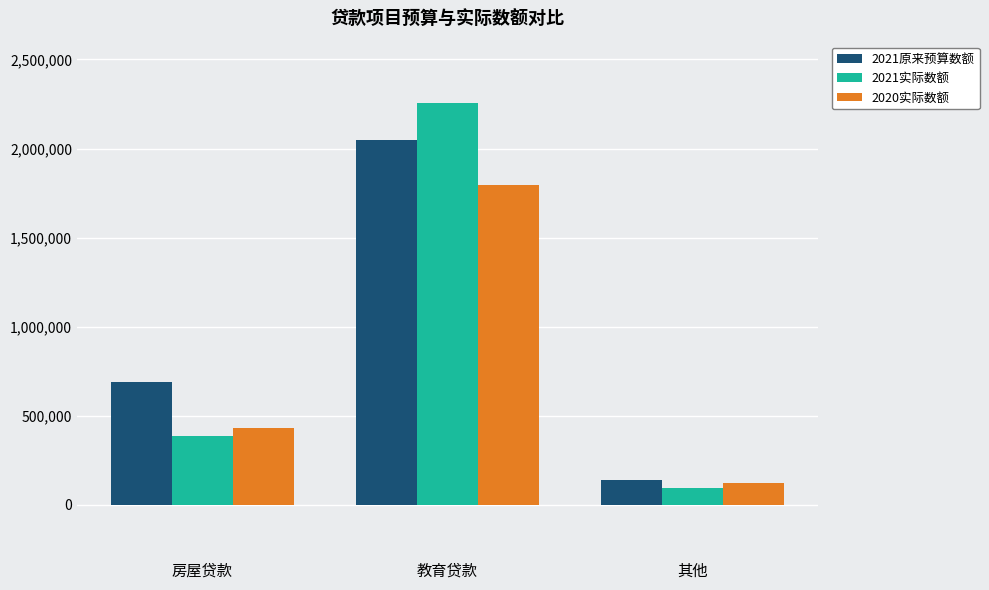

Read the 2021实际数额 value at 教育贷款.

2254988